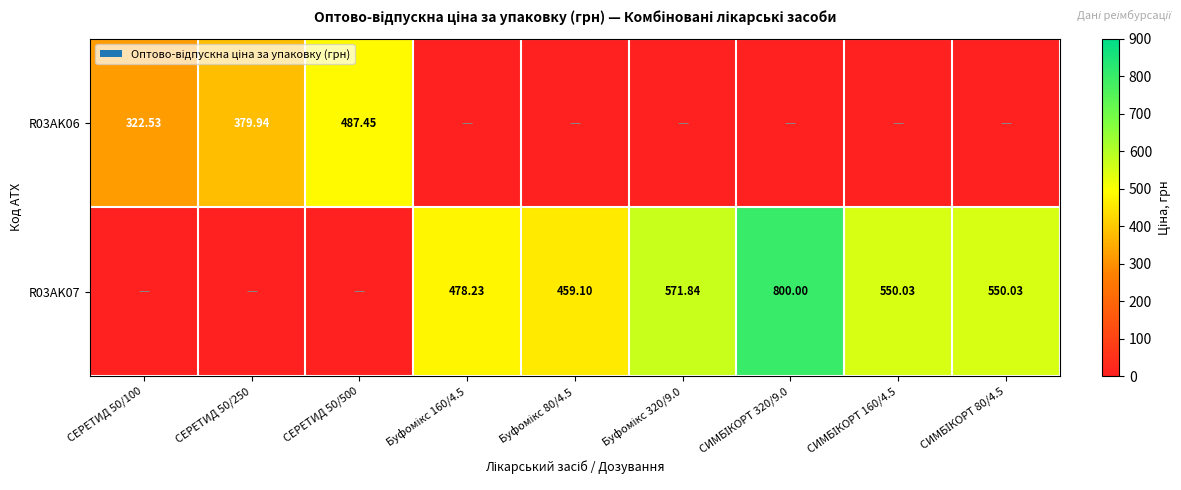

What is the spread (max minus min) of values at CИМБІКОРТ 160/4.5?

550.0